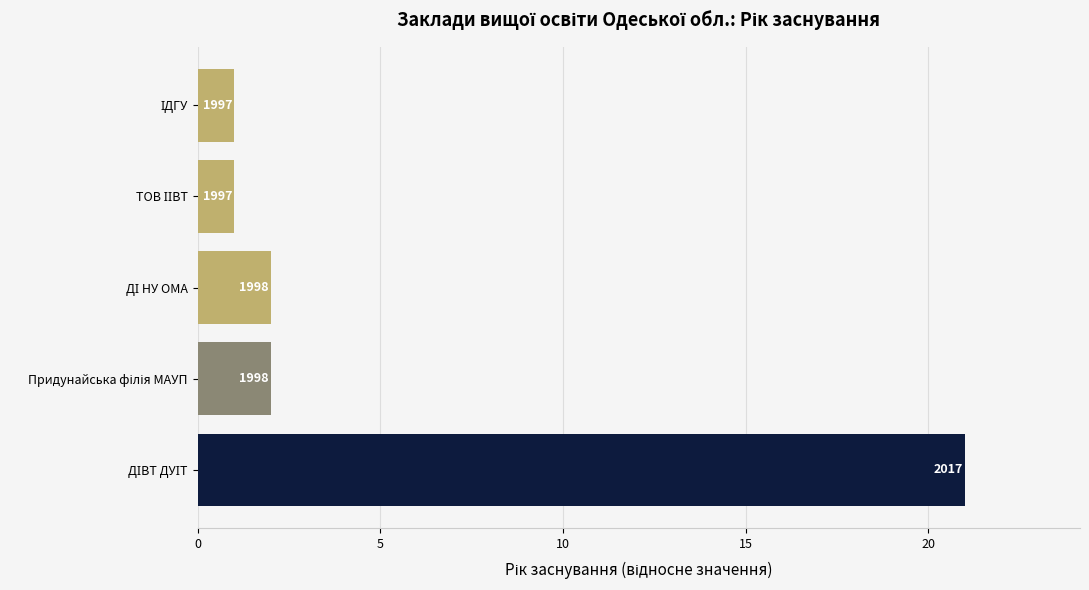

What is the difference between the maximum and second lowest values?

20